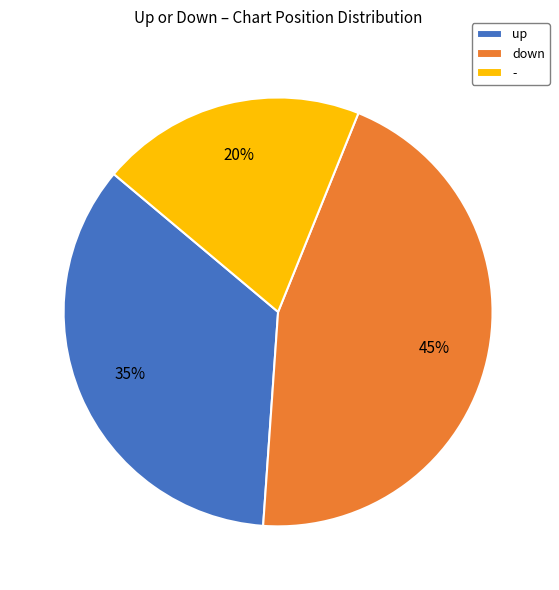

What percentage is the up slice, to the nearest percent?

35%